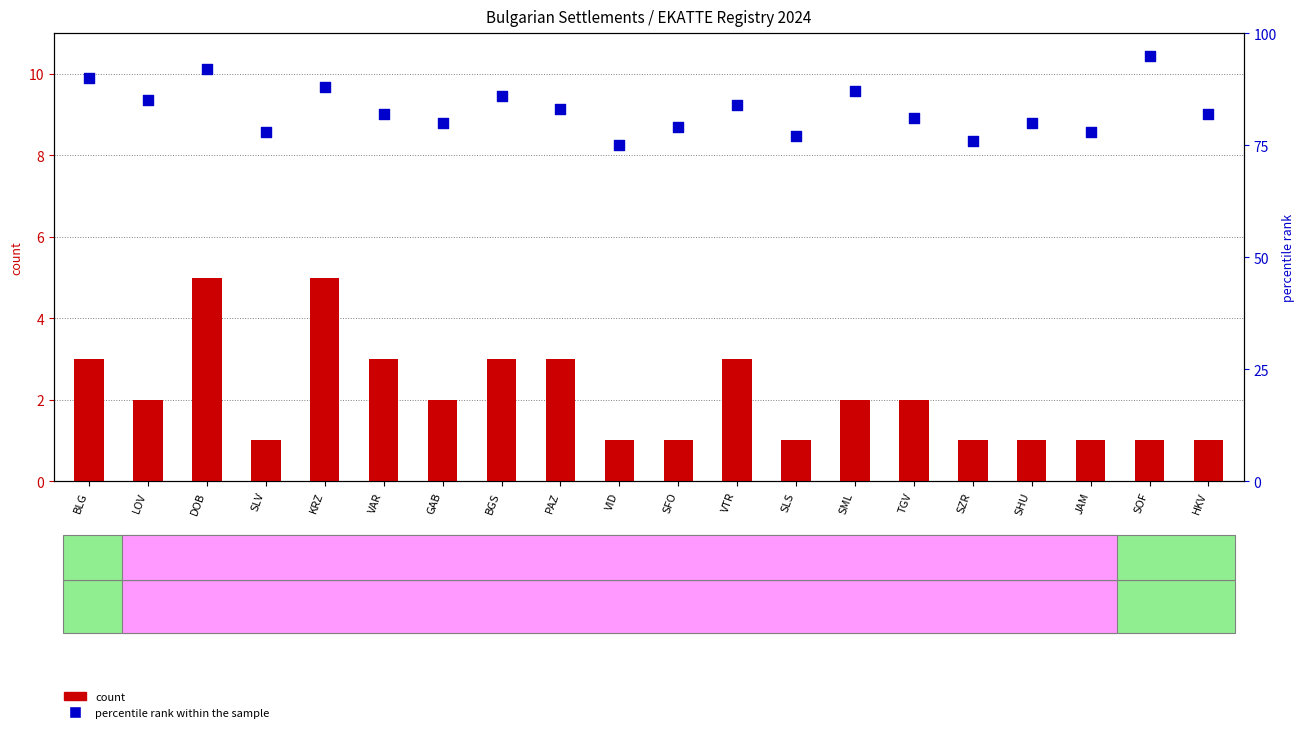

Which series has the largest total across all categories?

percentile rank within the sample